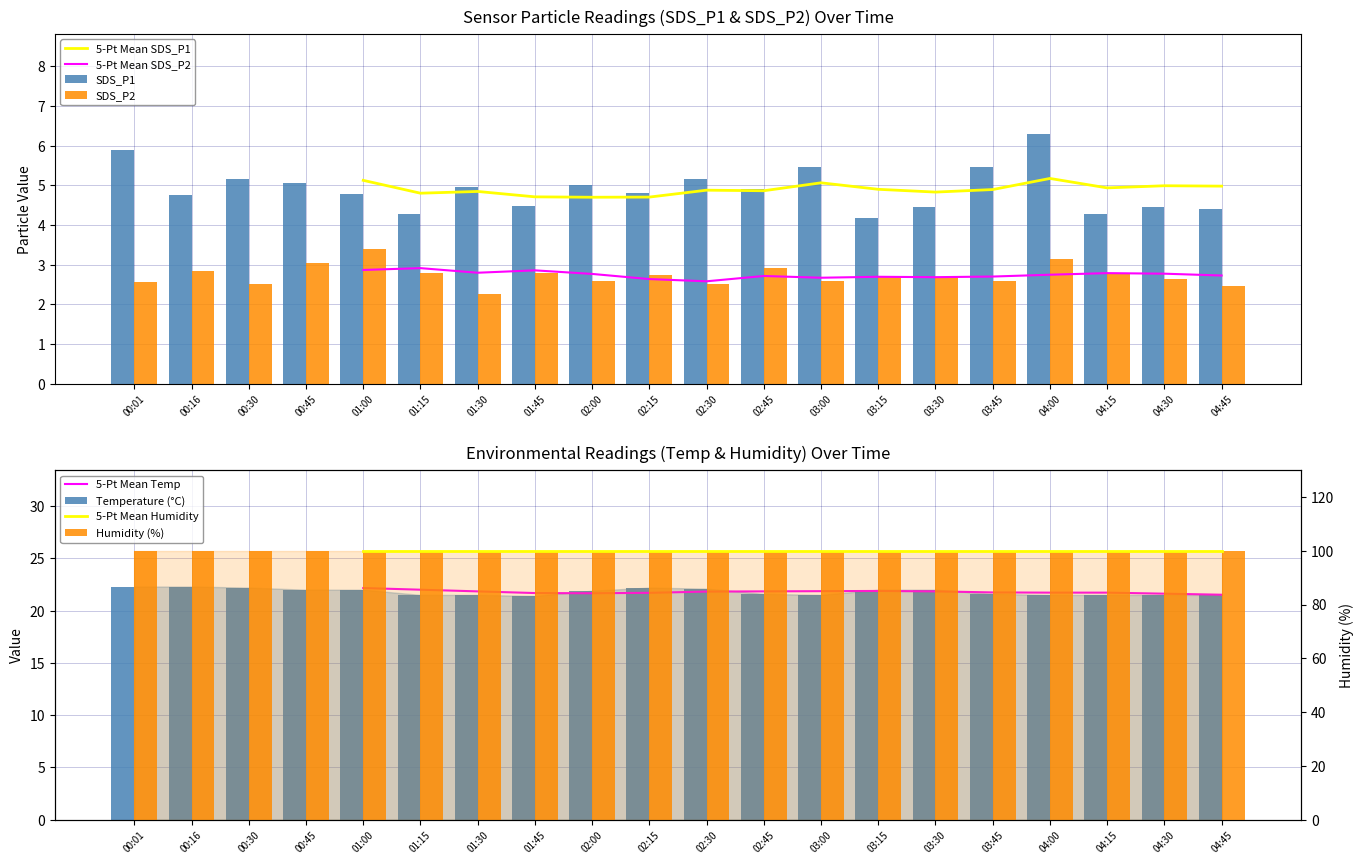

The SDS_P1 series shows 3.2 at 02:30. True or false?

False